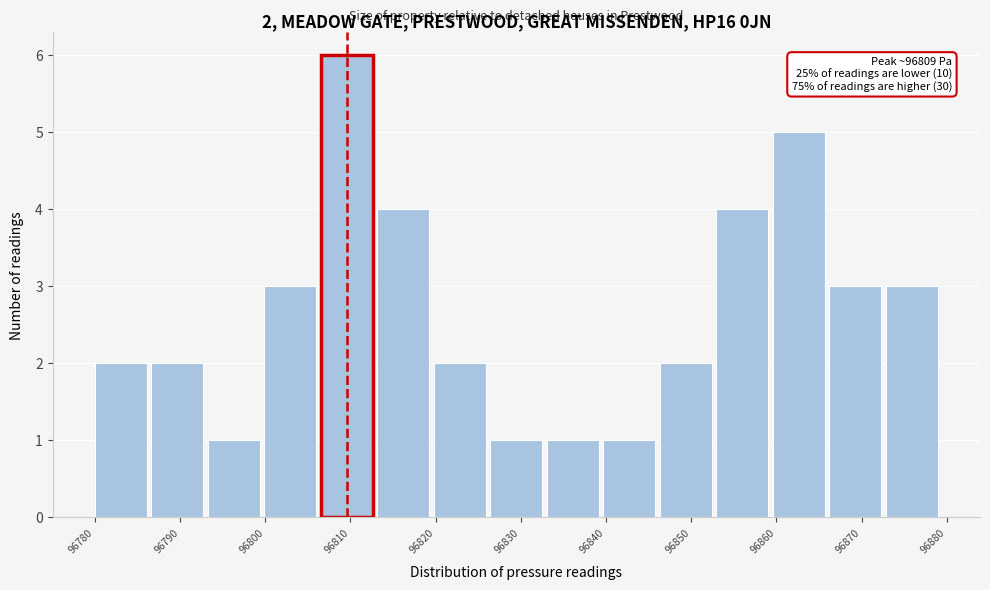

Which range on the x-axis has the tallest bar?

96806 to 96813